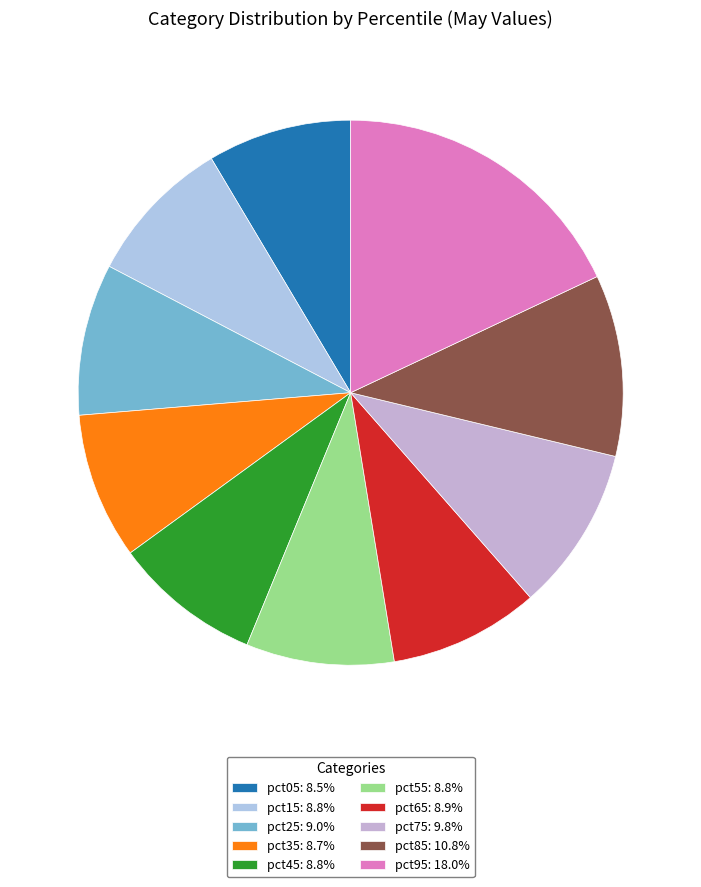

What is the ratio of the value at pct25 to the value at pct85?

0.8